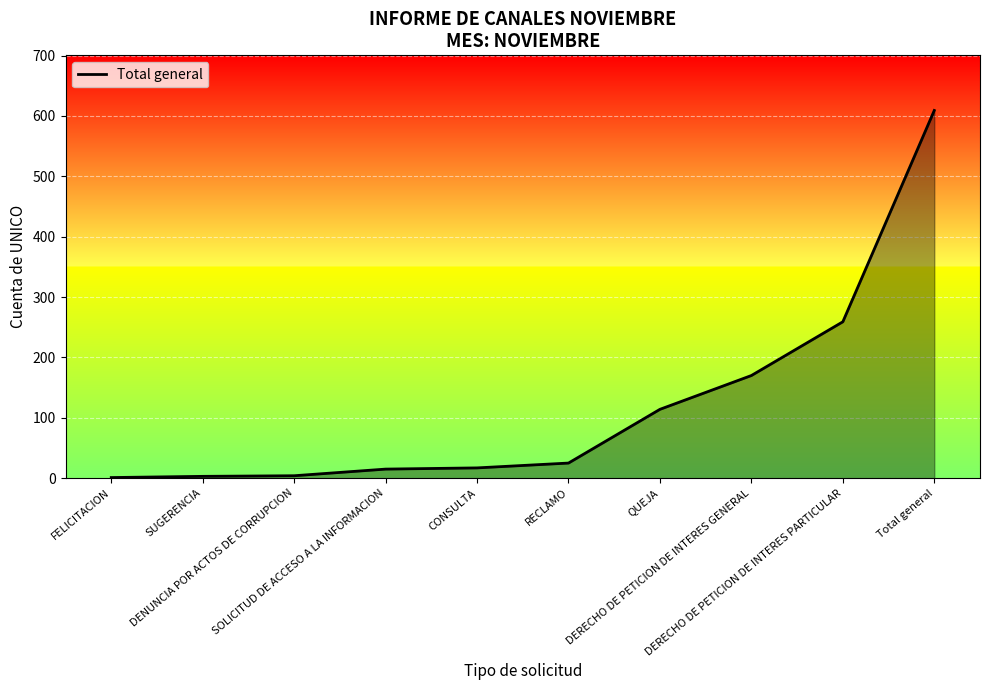

What is the greatest value displayed?

609